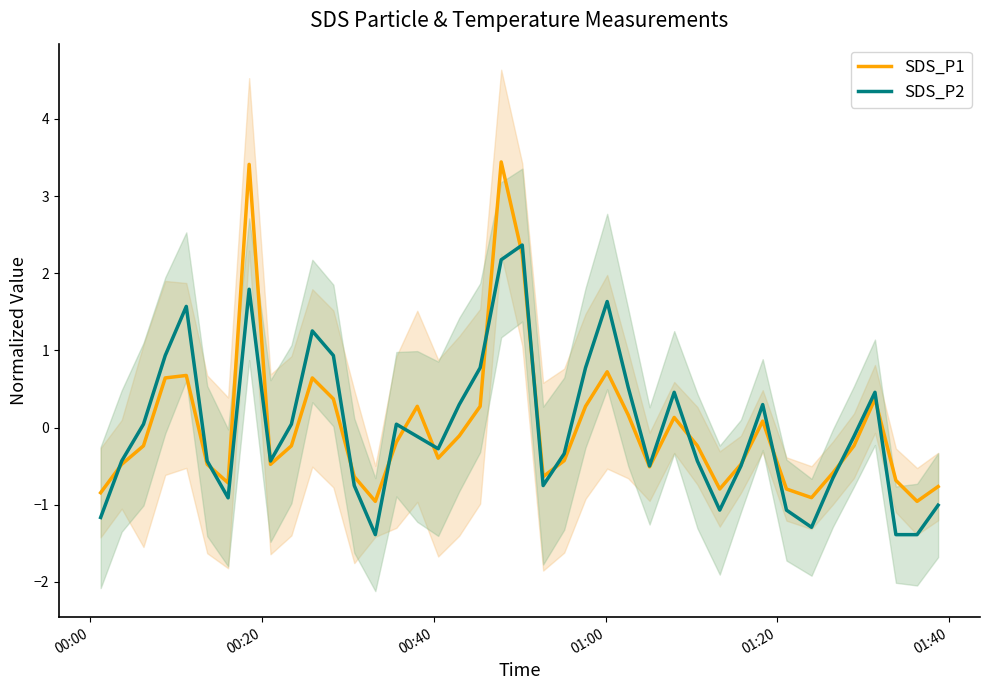

Reading left to right, transcribe all the data shown in this chart.

SDS_P1: -0.8	-0.5	-0.2	0.6	0.7	-0.5	-0.7	3.4	-0.5	-0.2	0.6	0.4	-0.6	-1.0	-0.2	0.3	-0.4	-0.1	0.3	3.4	2.2	-0.6	-0.4	0.3	0.7	0.2	-0.5	0.1	-0.2	-0.8	-0.5	0.1	-0.8	-0.9	-0.6	-0.2	0.4	-0.7	-1.0	-0.8
SDS_P2: -1.2	-0.4	0.0	0.9	1.6	-0.4	-0.9	1.8	-0.4	0.0	1.3	0.9	-0.8	-1.4	0.0	-0.1	-0.3	0.3	0.8	2.2	2.4	-0.8	-0.3	0.8	1.6	0.5	-0.5	0.5	-0.4	-1.1	-0.5	0.3	-1.1	-1.3	-0.7	-0.1	0.5	-1.4	-1.4	-1.0